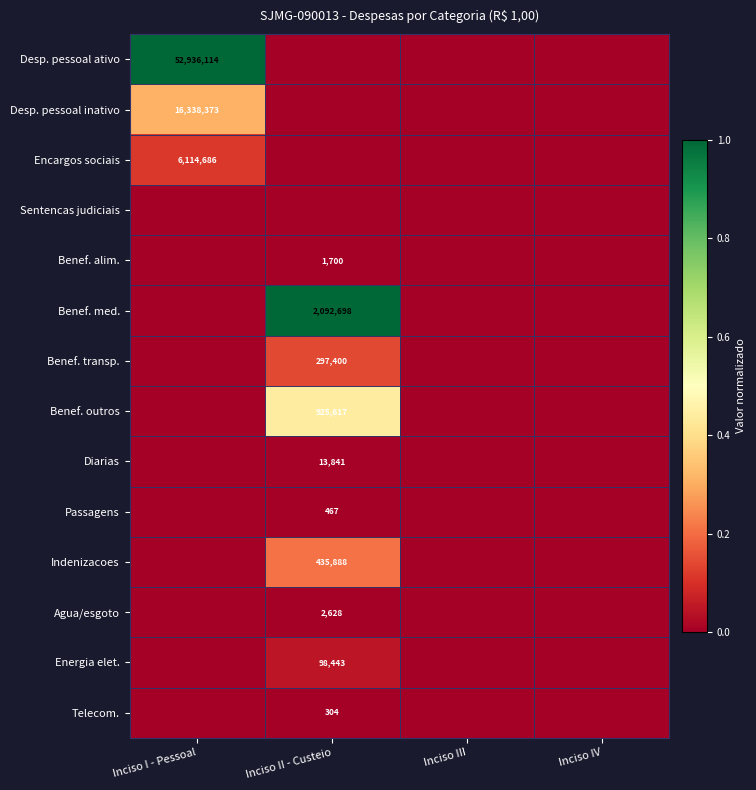

How many values in the Agua/esgoto series exceed 0?

1